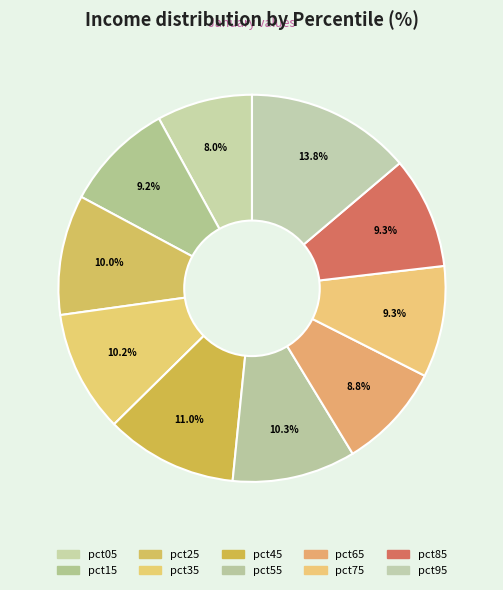

Combined, do pct85 and pct35 account for over 50%?

No